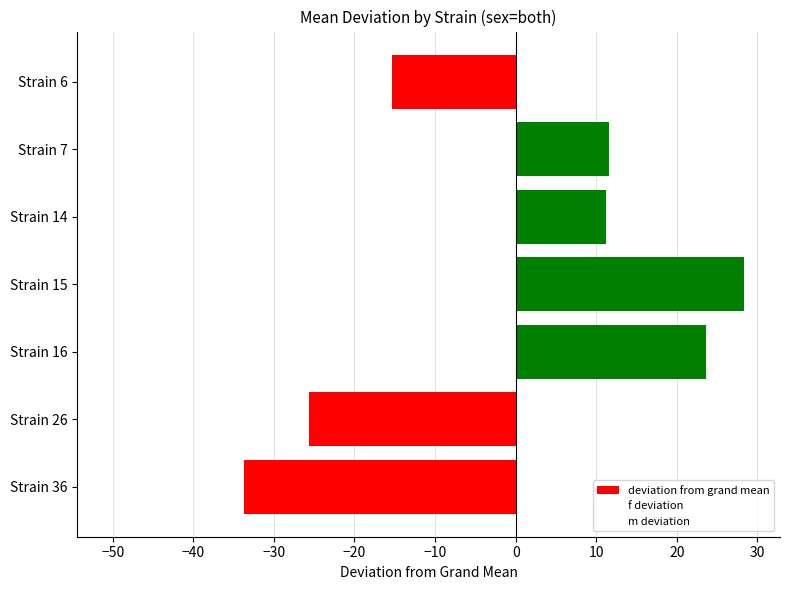

How many values are below zero?

3